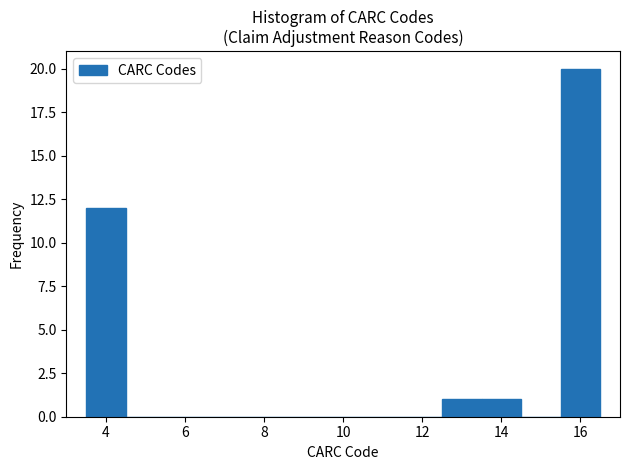

Reading left to right, transcribe this chart: for each bar, give the range it covers on the x-axis and its height. Neither the bar edges nor the heights are printed on the chart, so give them approximately, as read against the axes.

3.5 to 4.5: 12
4.5 to 5.5: 0
5.5 to 6.5: 0
6.5 to 7.5: 0
7.5 to 8.5: 0
8.5 to 9.5: 0
9.5 to 10.5: 0
10.5 to 11.5: 0
11.5 to 12.5: 0
12.5 to 13.5: 1
13.5 to 14.5: 1
14.5 to 15.5: 0
15.5 to 16.5: 20